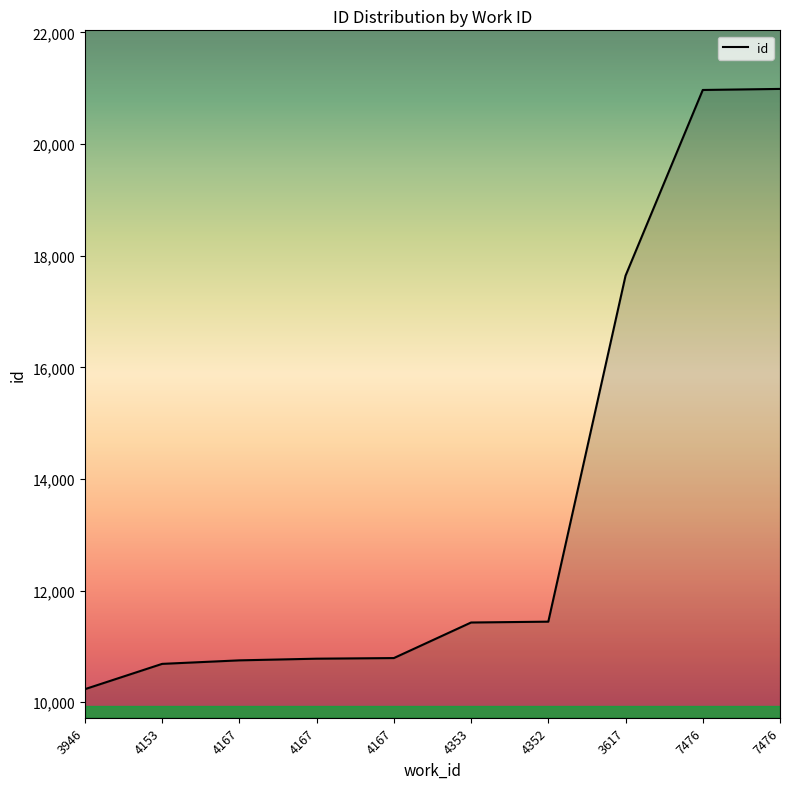

Rank the categories by value from lowest to highest.

3946, 4153, 4167, 4167, 4167, 4353, 4352, 3617, 7476, 7476